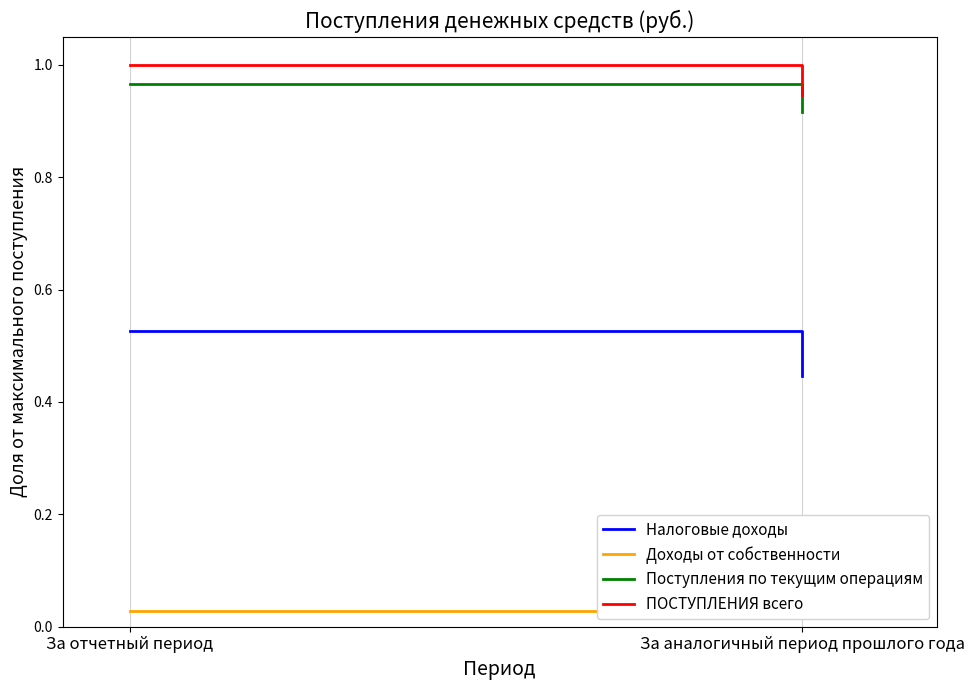

At which label is Налоговые доходы closest to 0?

За аналогичный период прошлого года